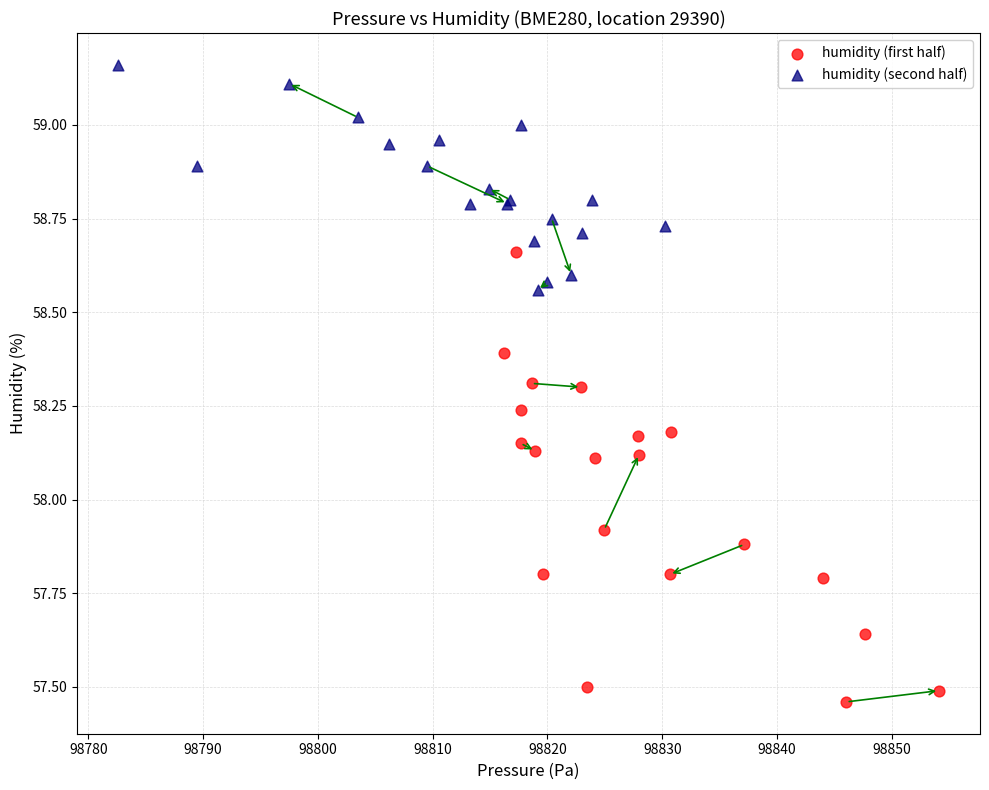

Which series contains the lowest Y value?

humidity (first half)